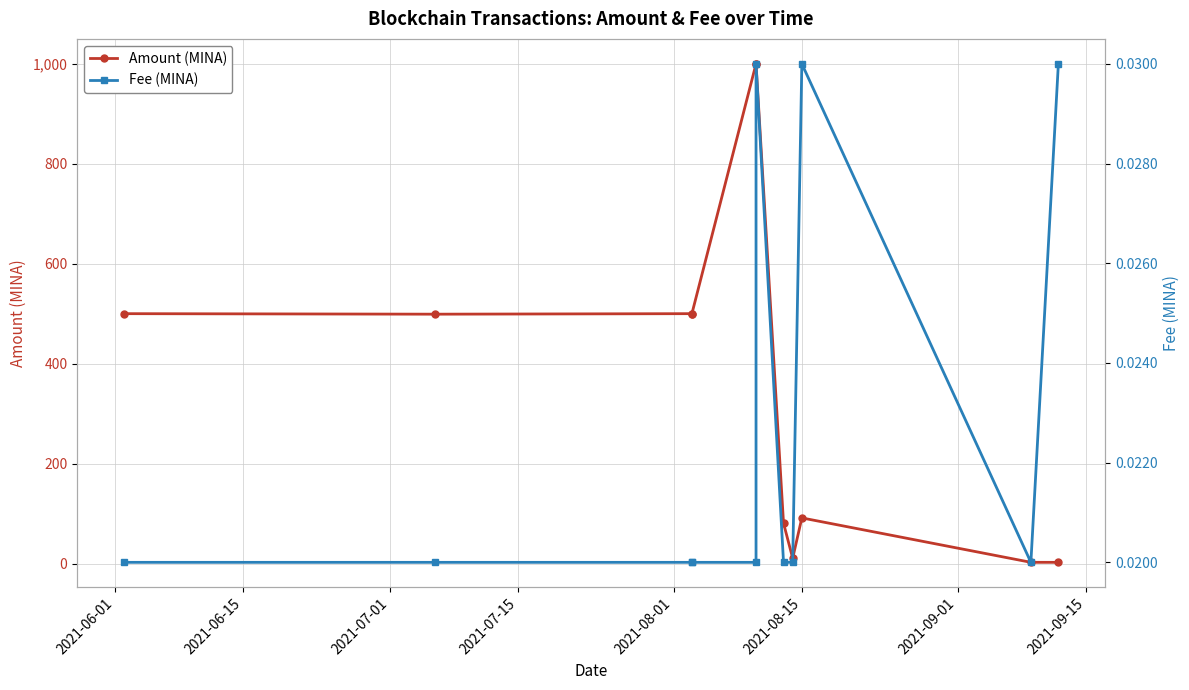

What is the total value across all series at 2021-09-15?

10.5